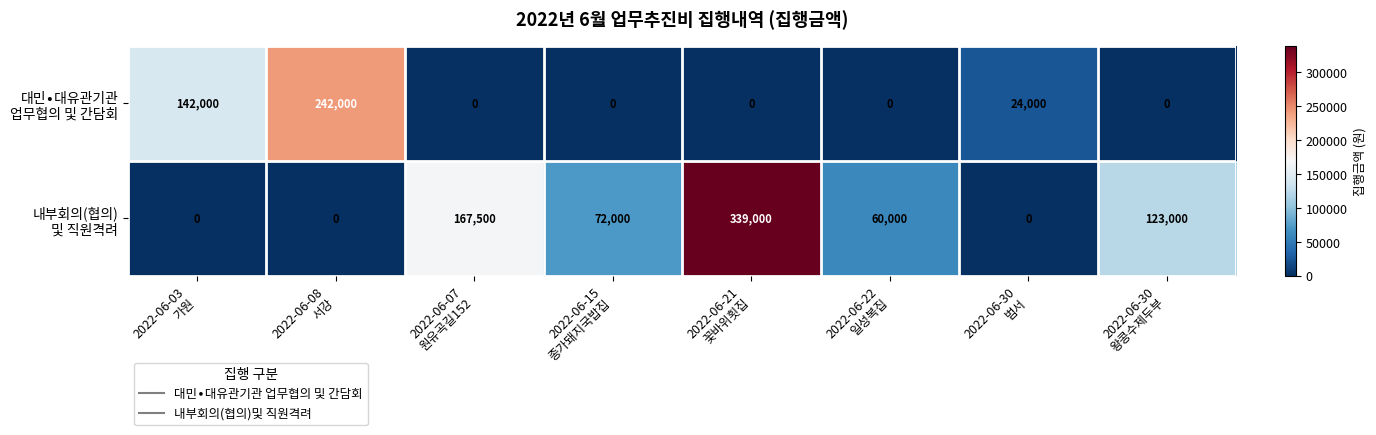

How many series are shown in this chart?

2